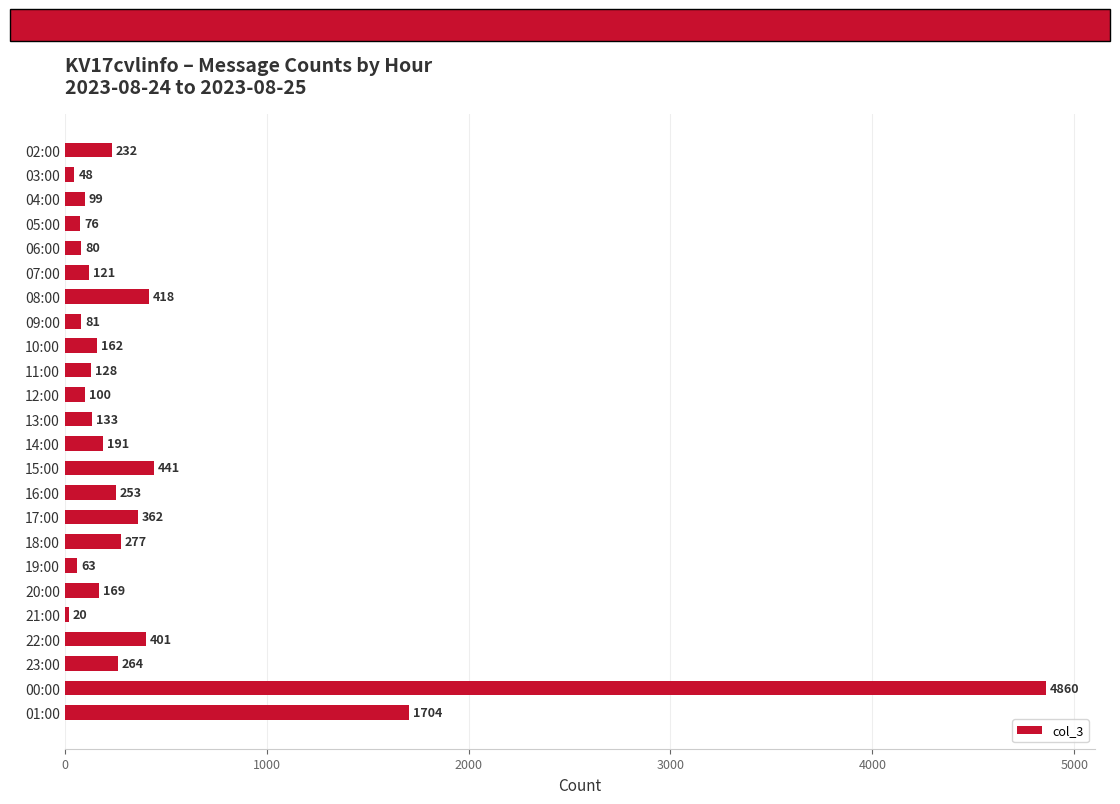

Rank the categories by value from highest to lowest.

00:00, 01:00, 15:00, 08:00, 22:00, 17:00, 18:00, 23:00, 16:00, 02:00, 14:00, 20:00, 10:00, 13:00, 11:00, 07:00, 12:00, 04:00, 09:00, 06:00, 05:00, 19:00, 03:00, 21:00